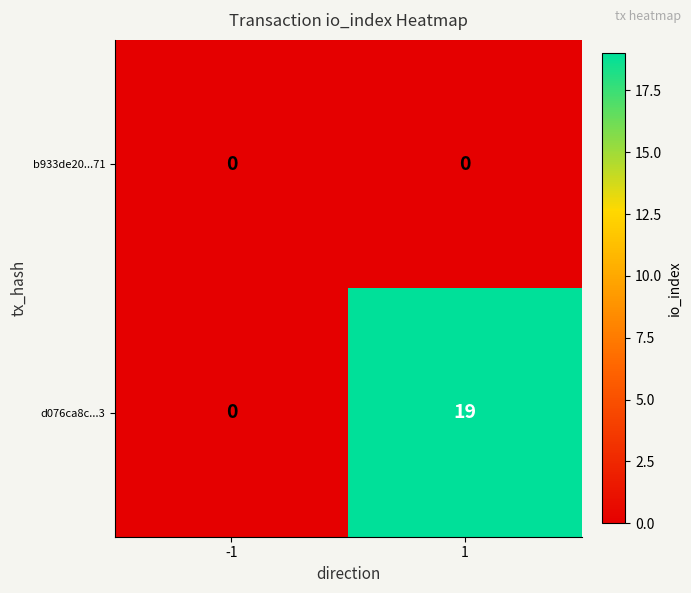

What is the maximum value shown in the chart?

19